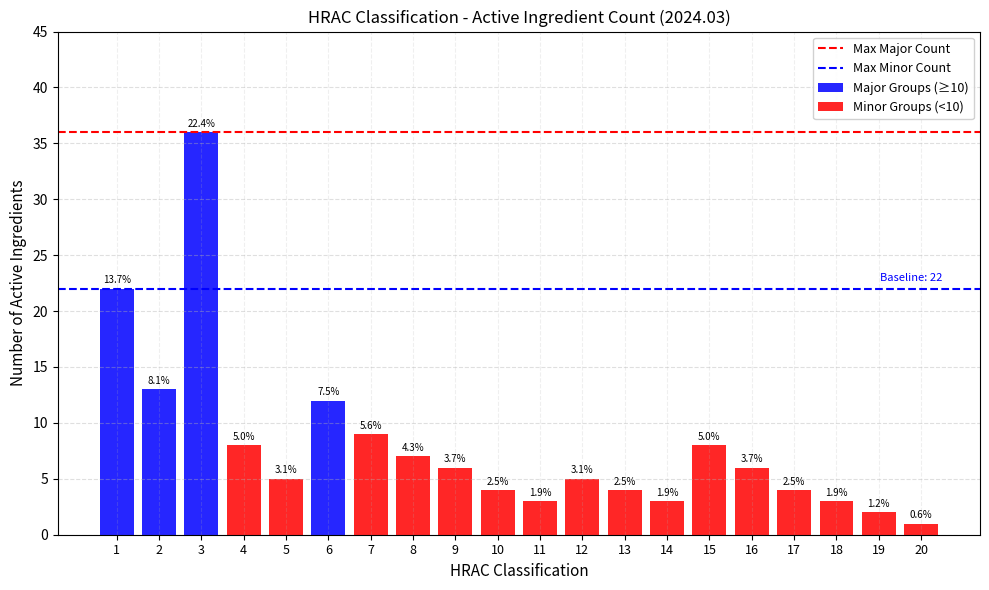

Which has a higher value, 1 or 6?

1